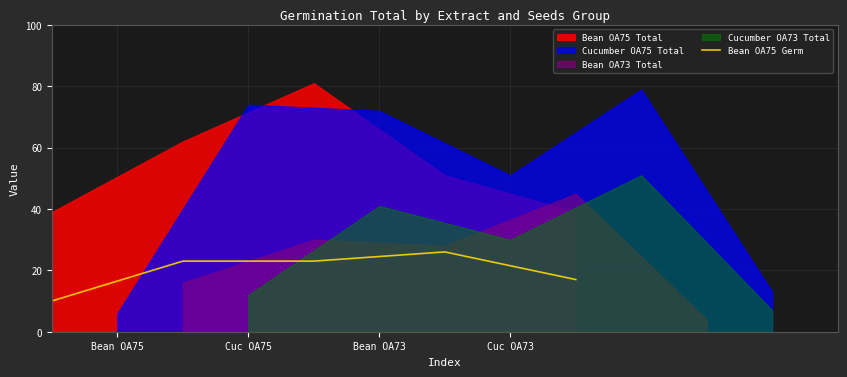

Does the chart display data point markers on the line(s)?

No